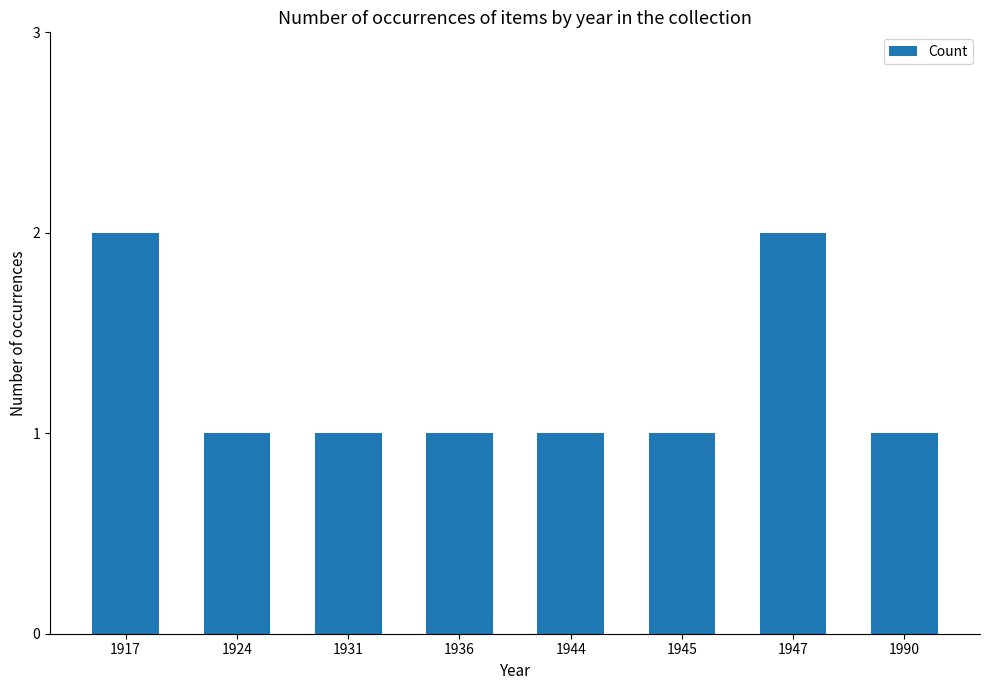

True or false: the data shows 1 at 1936.

True